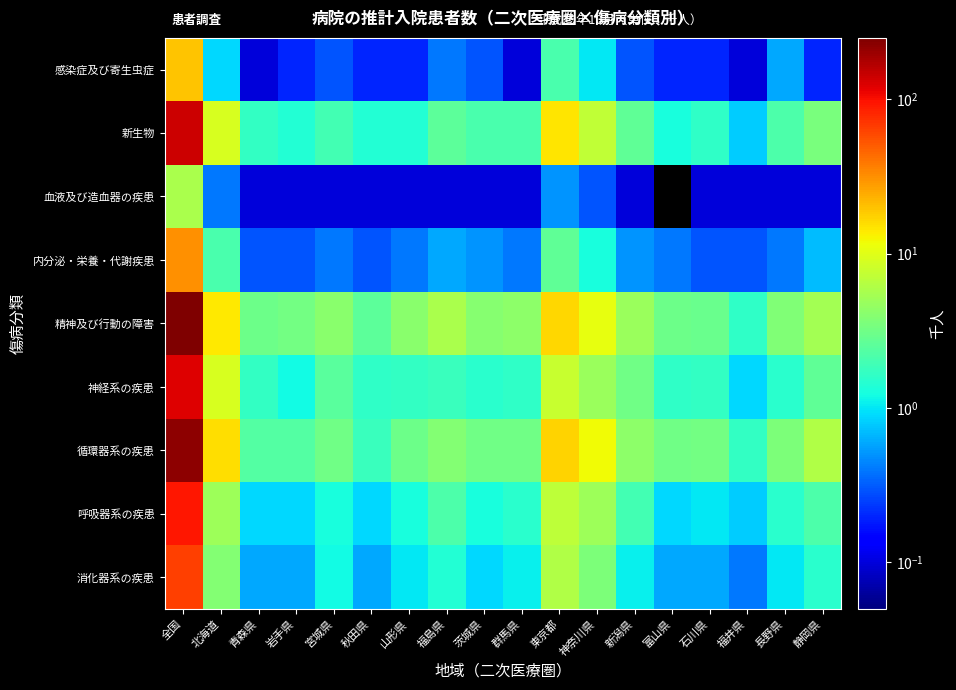

The 消化器系の疾患 series shows 2.1 at 宮城県. True or false?

False